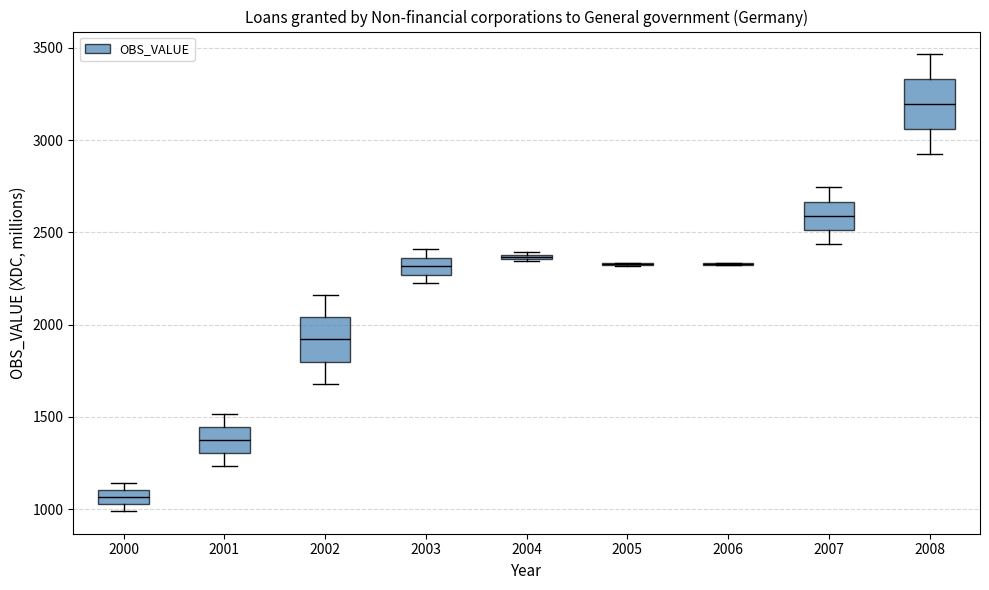

Where does the upper whisker of the box at x = 2001 end on the y-axis? The values are not printed on the chart, so give them approximately, as read against the axis.

1500